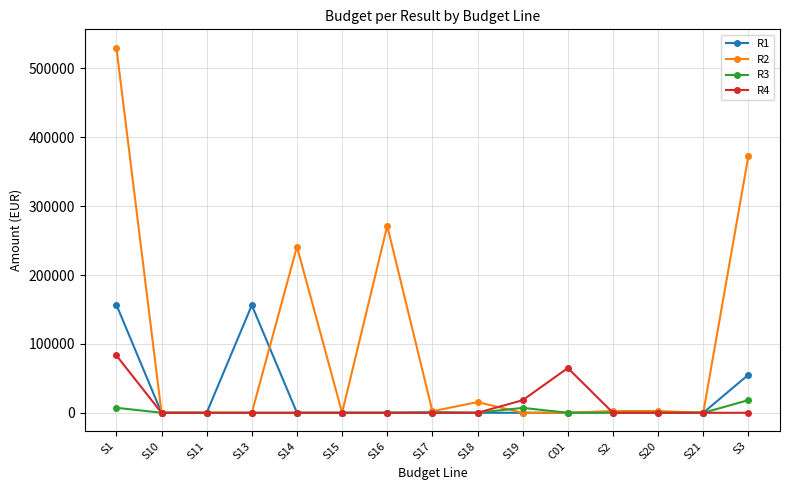

What is the total value across all series at C01?

65000.0